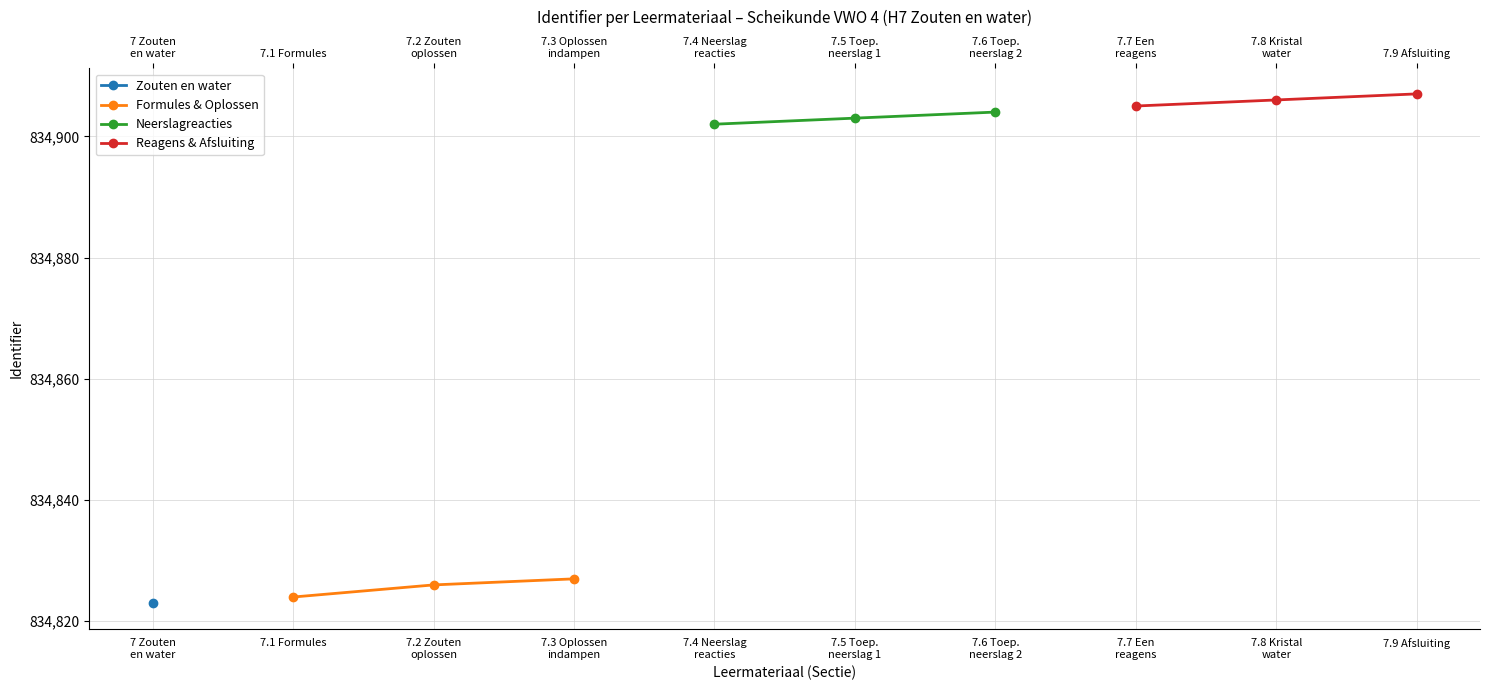

What is the value of the Formules & Oplossen point at the 3rd from the left?

834827